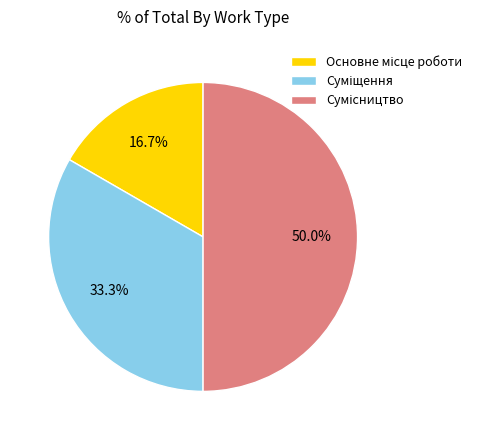

Which slice is the smallest?

Основне місце роботи